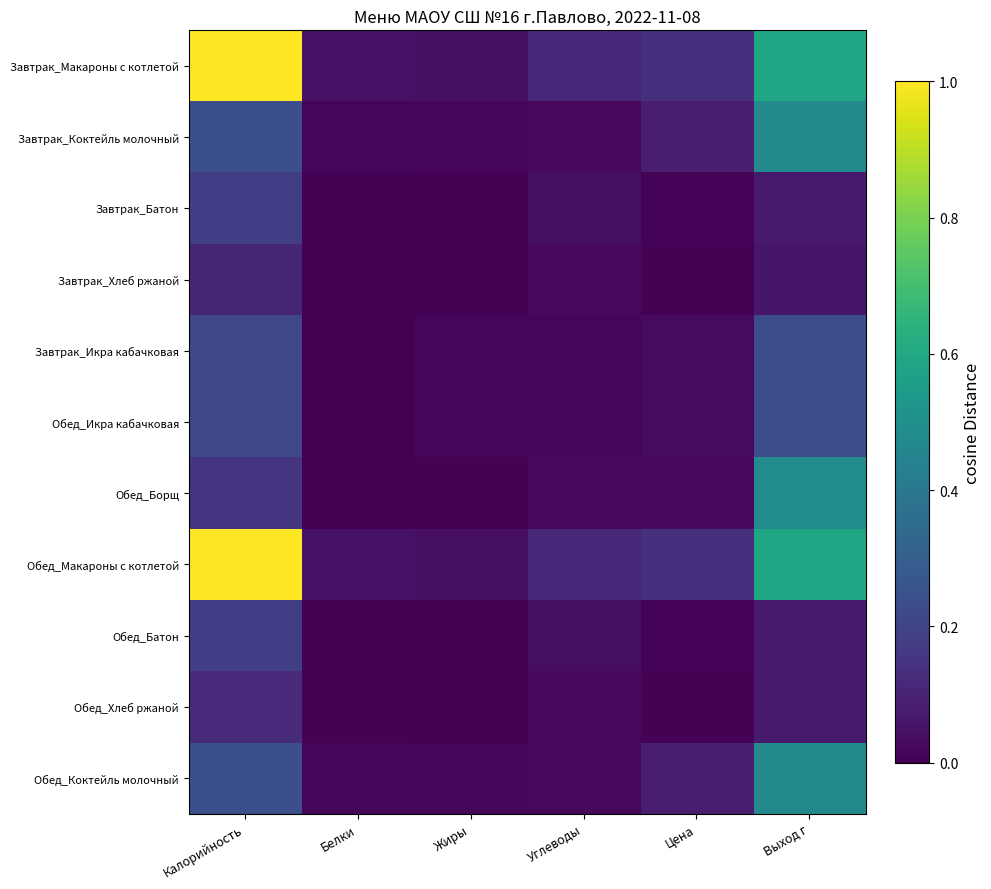

Reading right to left, what are all the values shown in this chart?

Завтрак_Макароны с котлетой: Выход г=0.6	Цена=0.1	Углеводы=0.1	Жиры=0.0	Белки=0.0	Калорийность=1.0
Завтрак_Коктейль молочный: Выход г=0.5	Цена=0.1	Углеводы=0.0	Жиры=0.0	Белки=0.0	Калорийность=0.2
Завтрак_Батон: Выход г=0.1	Цена=0.0	Углеводы=0.0	Жиры=0.0	Белки=0.0	Калорийность=0.2
Завтрак_Хлеб ржаной: Выход г=0.1	Цена=0.0	Углеводы=0.0	Жиры=0.0	Белки=0.0	Калорийность=0.1
Завтрак_Икра кабачковая: Выход г=0.2	Цена=0.0	Углеводы=0.0	Жиры=0.0	Белки=0.0	Калорийность=0.2
Обед_Икра кабачковая: Выход г=0.2	Цена=0.0	Углеводы=0.0	Жиры=0.0	Белки=0.0	Калорийность=0.2
Обед_Борщ: Выход г=0.5	Цена=0.0	Углеводы=0.0	Жиры=0.0	Белки=0.0	Калорийность=0.2
Обед_Макароны с котлетой: Выход г=0.6	Цена=0.1	Углеводы=0.1	Жиры=0.0	Белки=0.0	Калорийность=1.0
Обед_Батон: Выход г=0.1	Цена=0.0	Углеводы=0.0	Жиры=0.0	Белки=0.0	Калорийность=0.2
Обед_Хлеб ржаной: Выход г=0.1	Цена=0.0	Углеводы=0.0	Жиры=0.0	Белки=0.0	Калорийность=0.1
Обед_Коктейль молочный: Выход г=0.5	Цена=0.1	Углеводы=0.0	Жиры=0.0	Белки=0.0	Калорийность=0.2